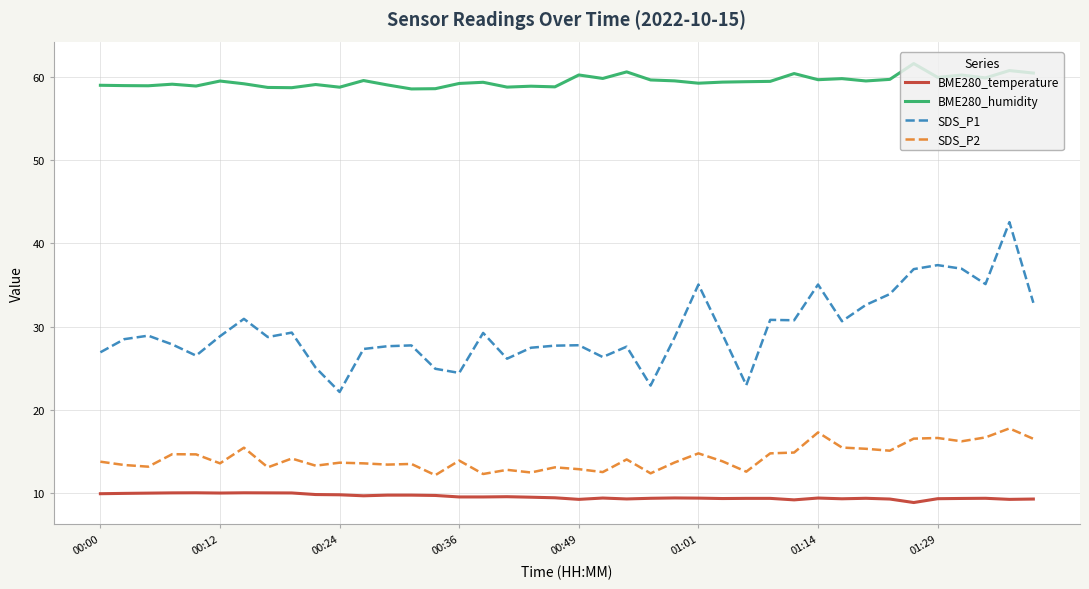

Which series has the widest spread of values?

SDS_P1